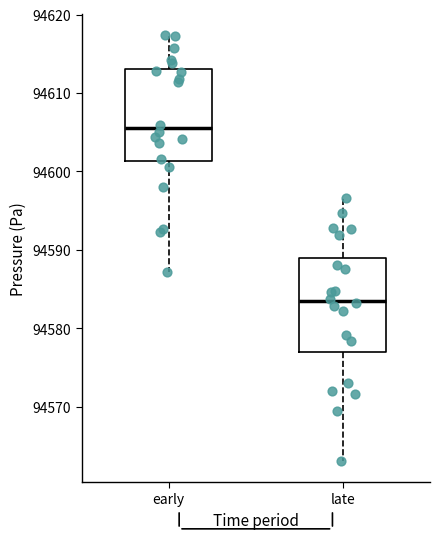

Where does the median line of the box for early sit on the y-axis? The values are not printed on the chart, so give them approximately, as read against the axis.

94606